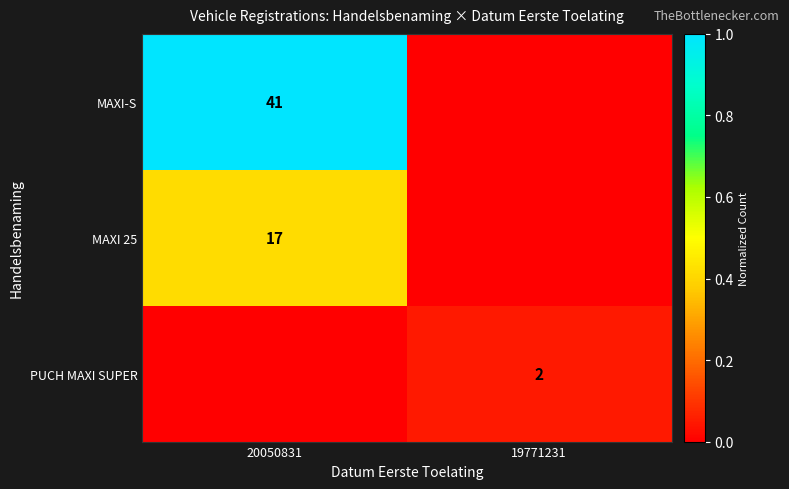

True or false: MAXI 25 has a value of 29 at 20050831.

False